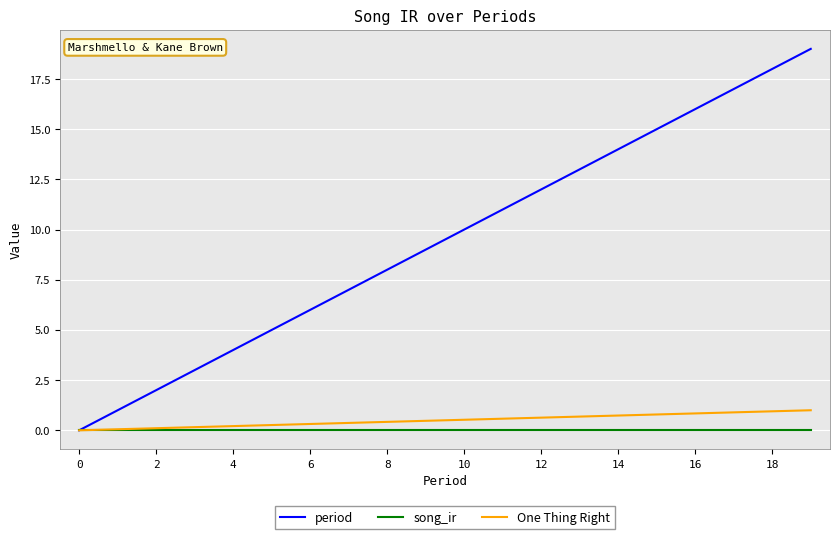

How many values in the period series are below 10?

10